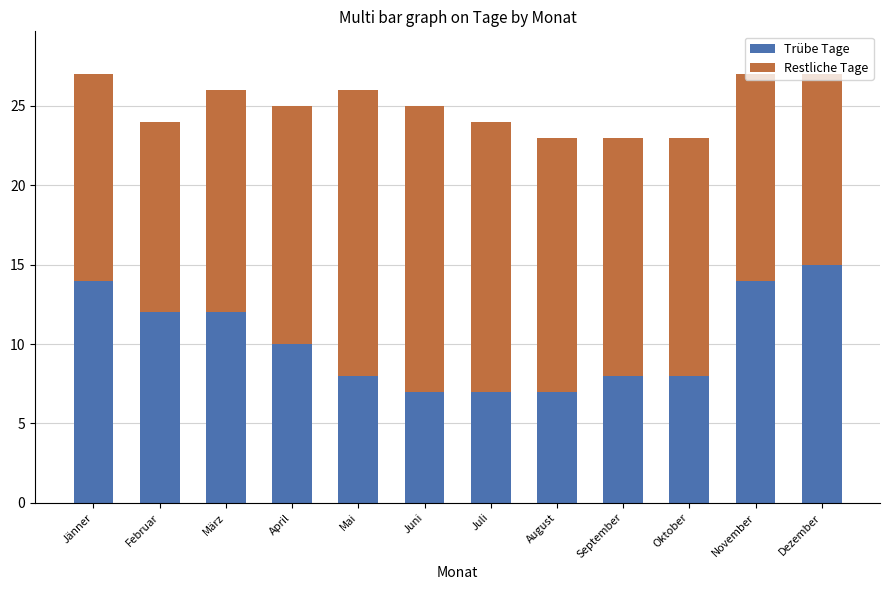

At which label does Trübe Tage reach its peak?

Dezember